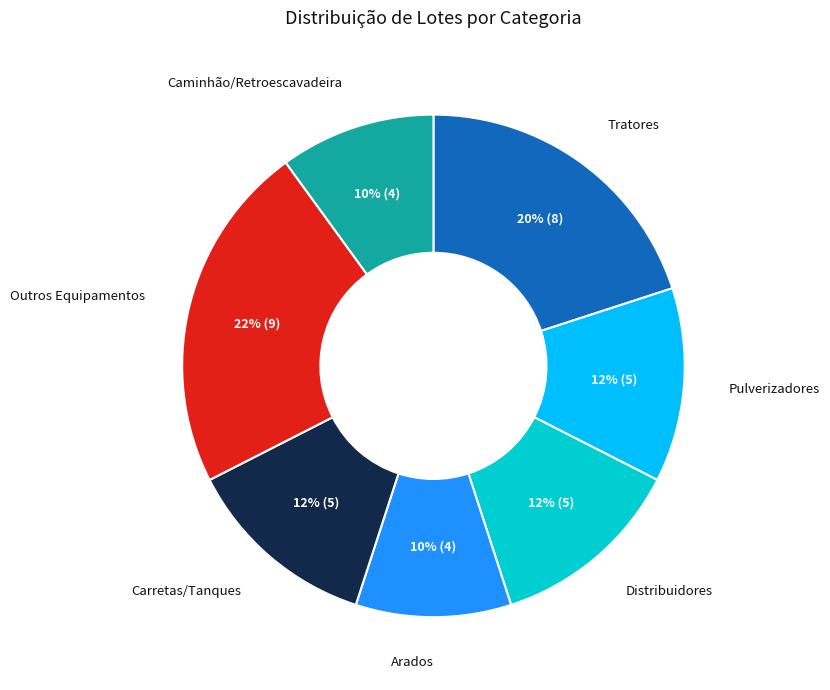

How many slices are in this pie chart?

7